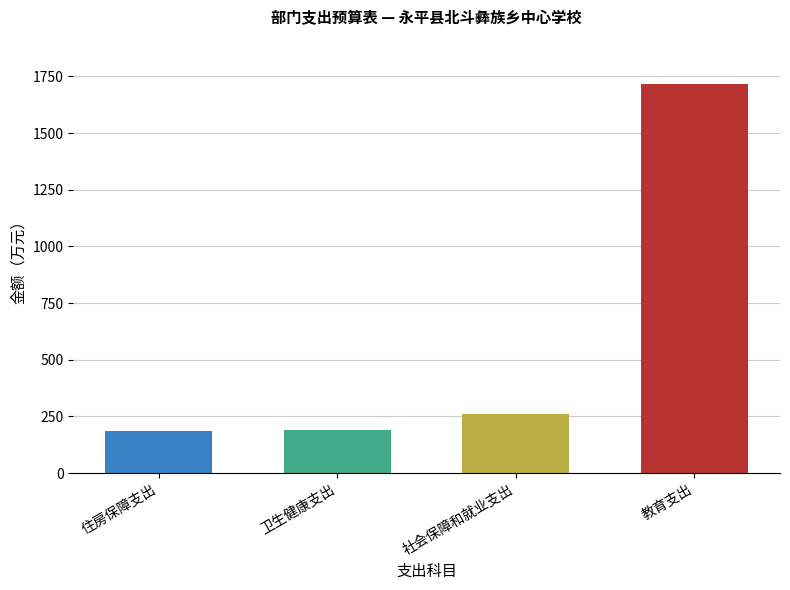

What is the difference between the maximum and minimum values?

1530.5